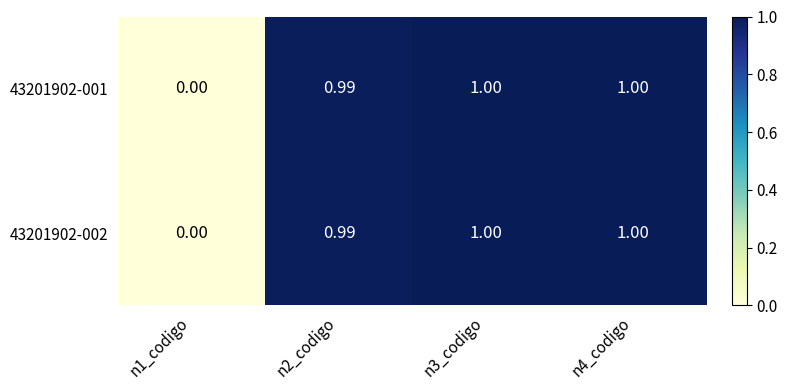

Is the value of 43201902-001 at n4_codigo greater than the value of 43201902-002 at n1_codigo?

Yes